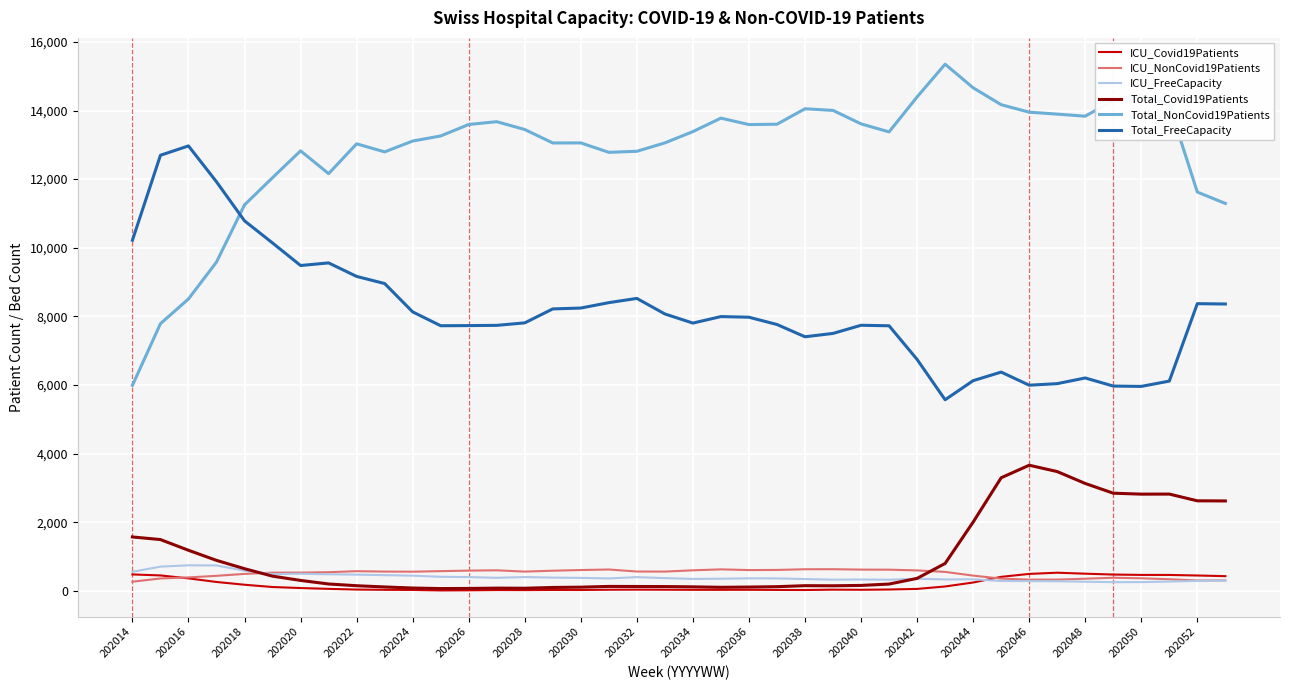

What is the sum of all ICU_FreeCapacity values?

15940.0